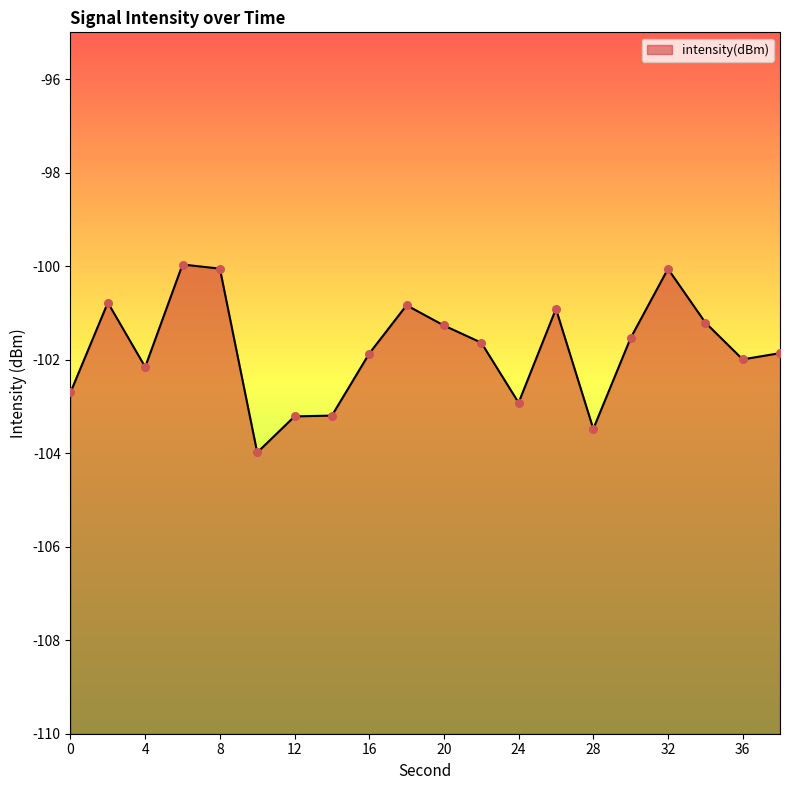

Between 20 and 14, which is larger?

20